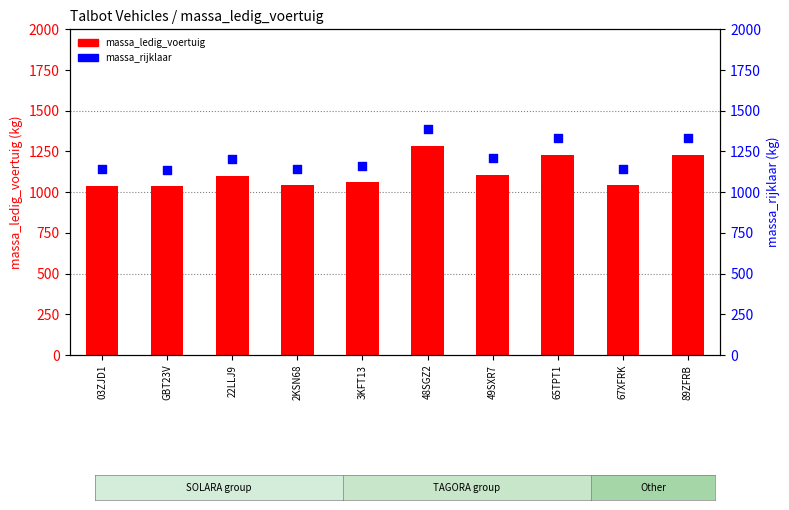

Which series has the widest spread of Y values?

massa_ledig_voertuig